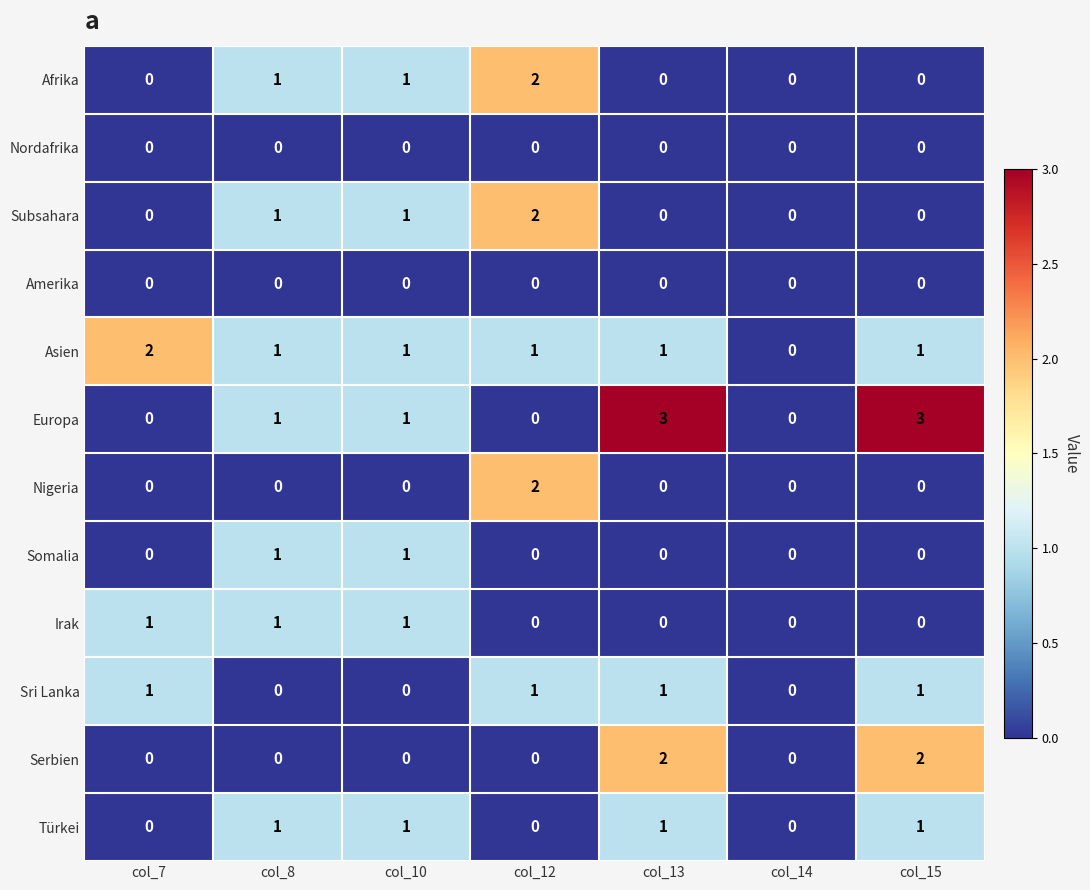

Which series has the largest total across all categories?

Europa